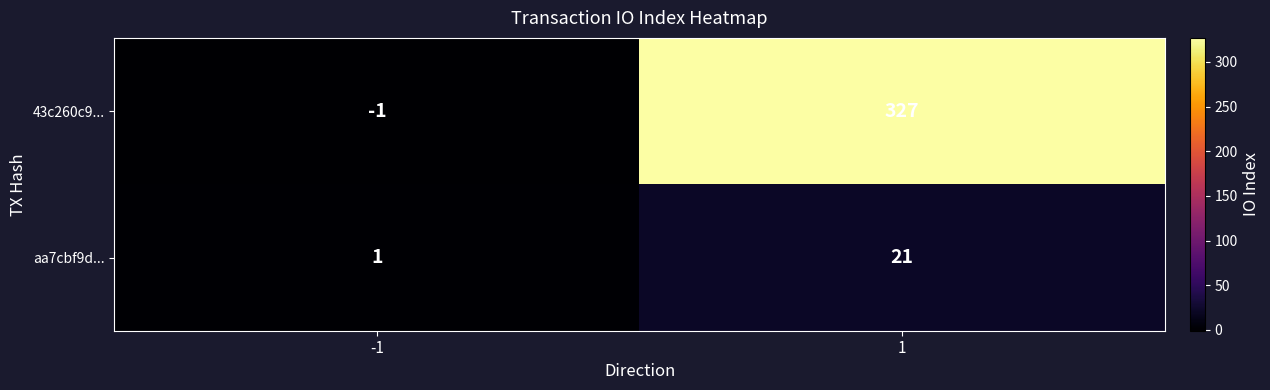

Between -1 and 1, which series saw the biggest shift?

43c260c9...